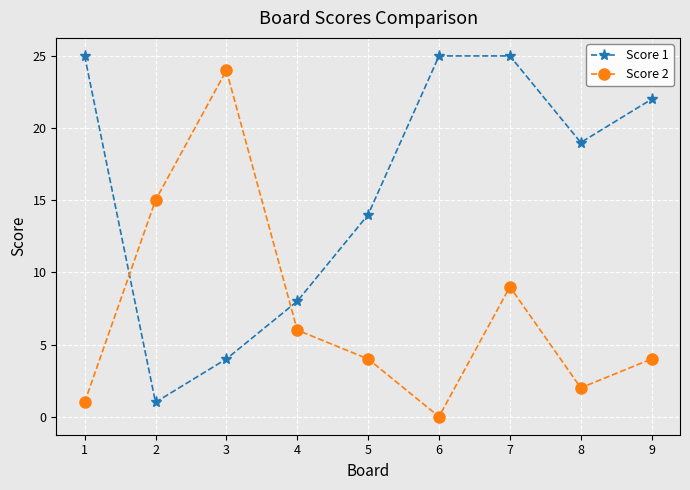

How many lines are shown in the chart?

2